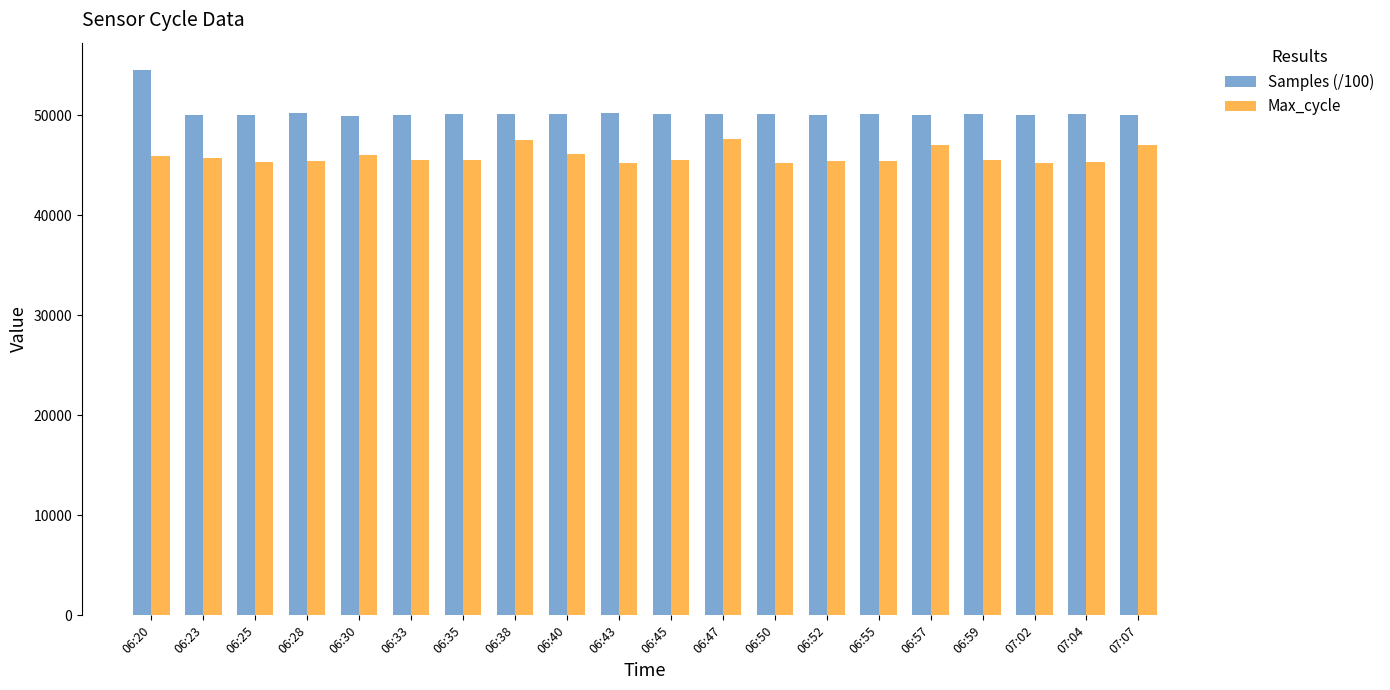

List the series in order of their overall mean, lowest first.

Max_cycle, Samples (/100)